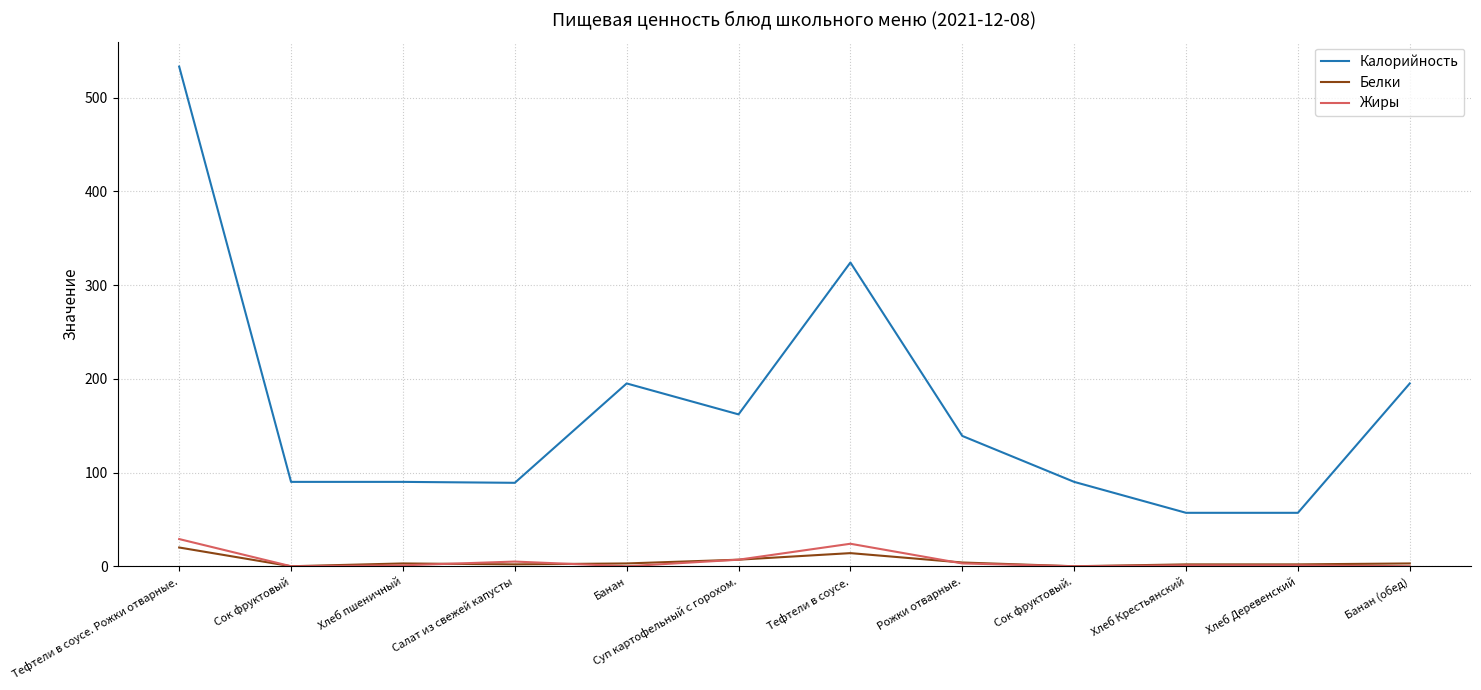

At which category does the chart reach its peak across all series?

Тефтели в соусе. Рожки отварные.